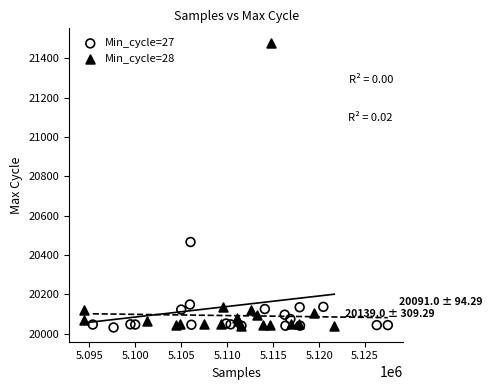

Which series has the largest Y range (max minus min)?

Min_cycle=28